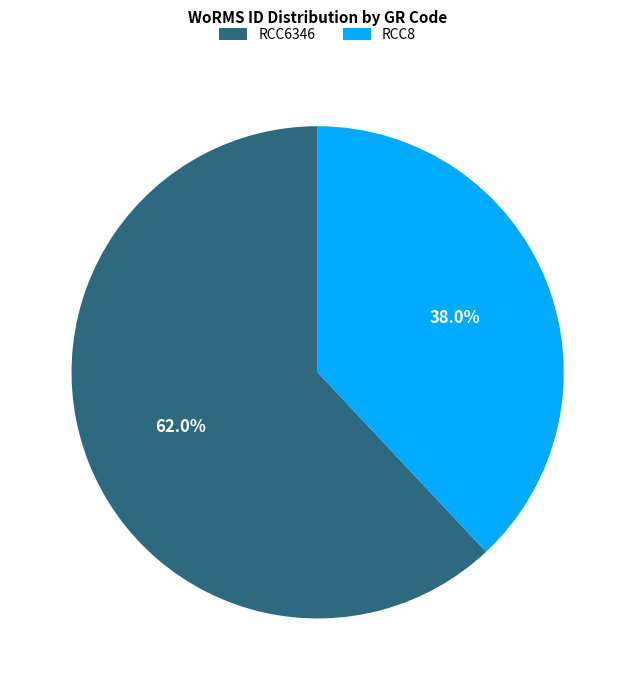

What is the ratio of the value at RCC8 to the value at RCC6346?

0.6